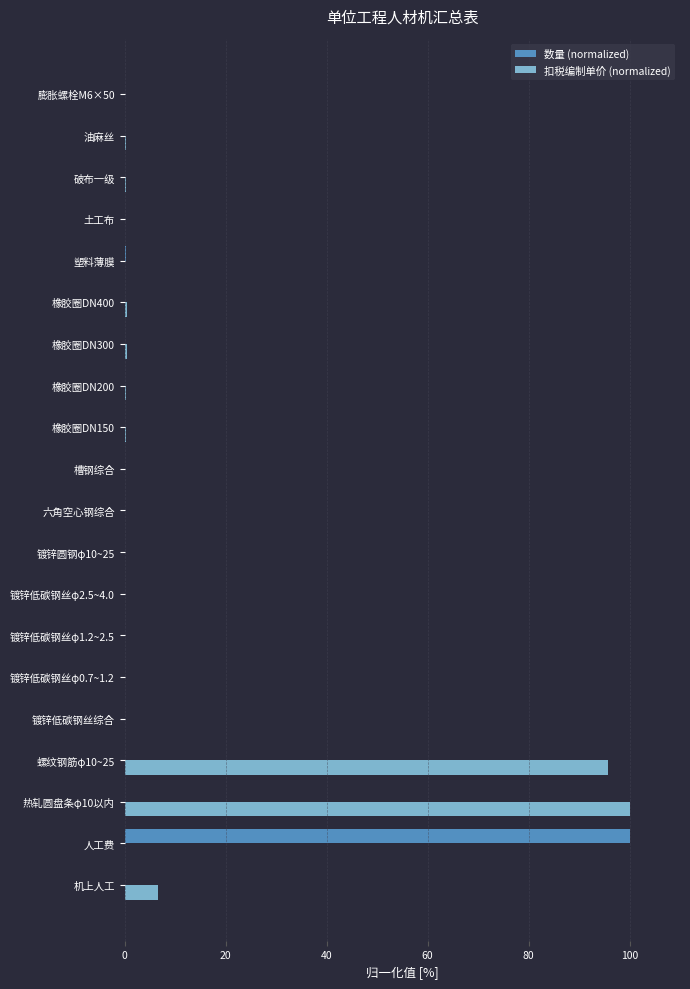

What is the maximum value for 扣税编制单价 (normalized)?

100.0